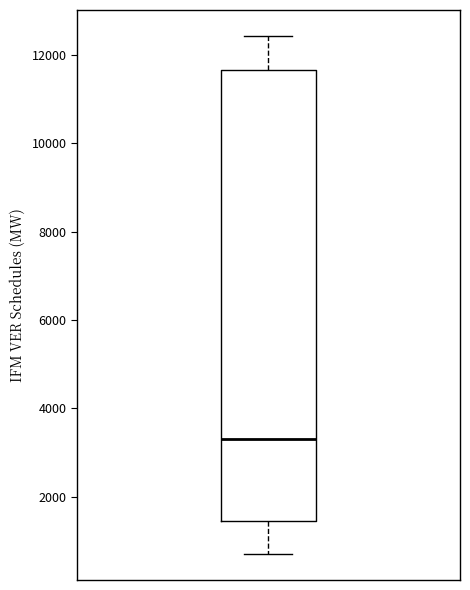

Where is the lower edge of the box on the y-axis? The values are not printed on the chart, so give them approximately, as read against the axis.

1400